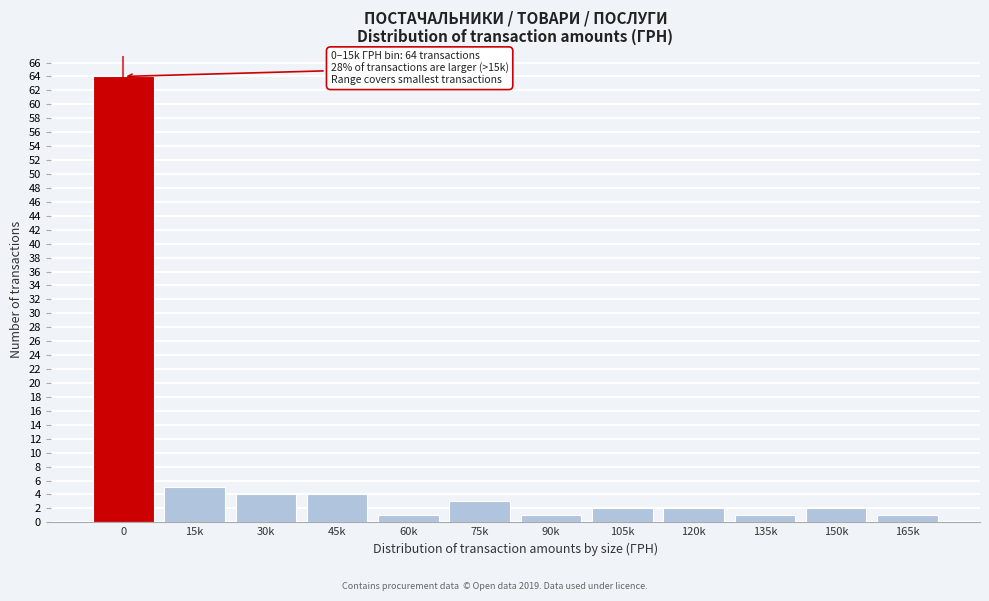

Reading left to right, extract all data points from this chart.

64	5	4	4	1	3	1	2	2	1	2	1